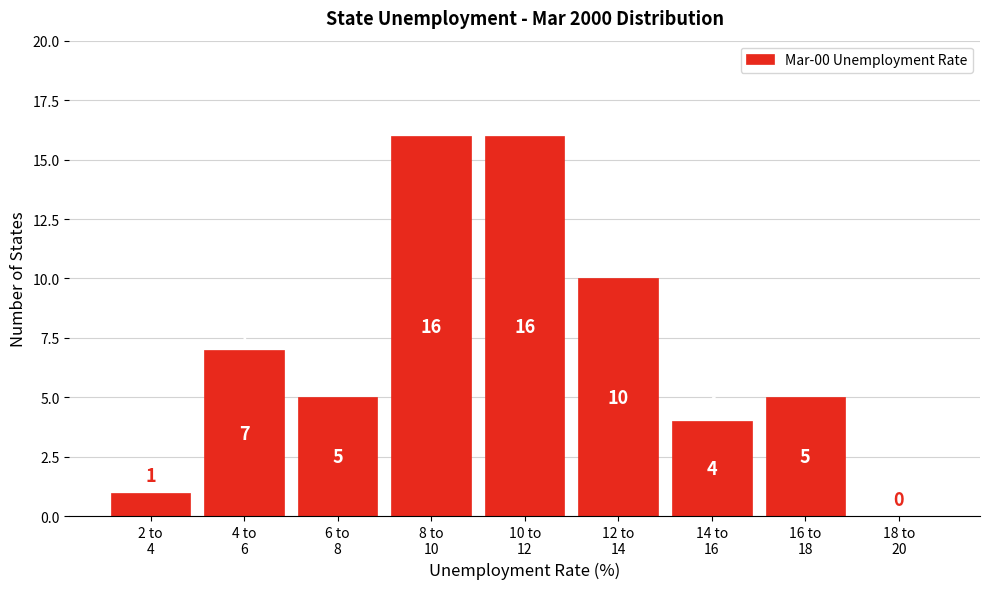

What is the maximum value shown in the chart?

16